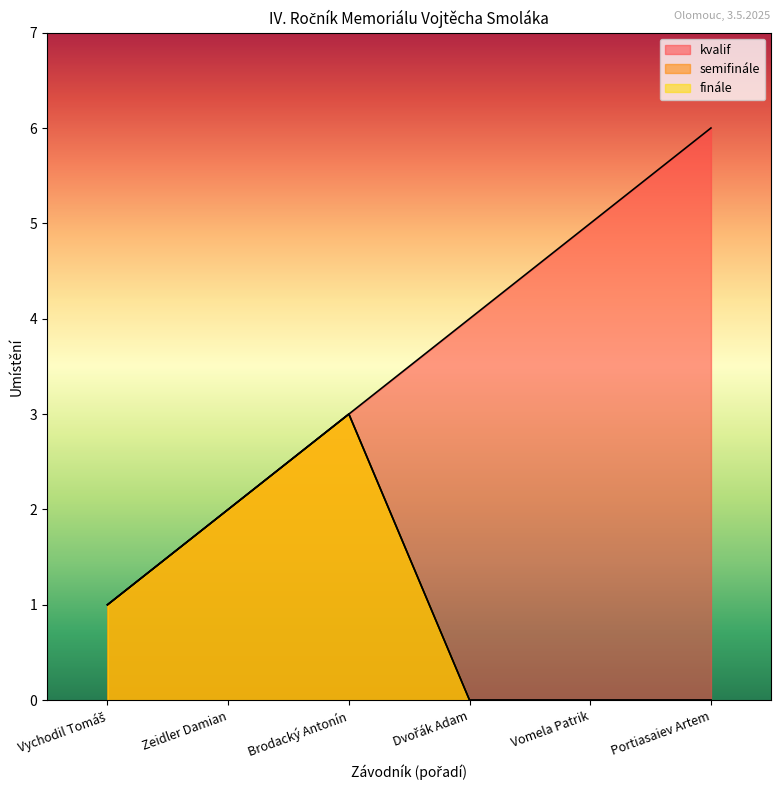

True or false: kvalif and finále cross at least once.

False